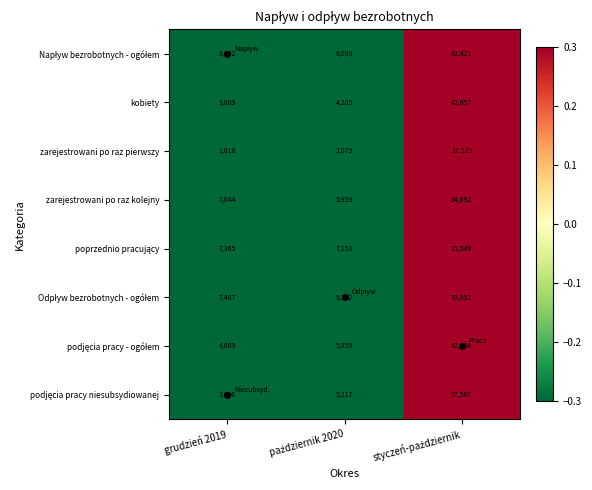

Is it true that zarejestrowani po raz pierwszy equals 316 at grudzień 2019?

False